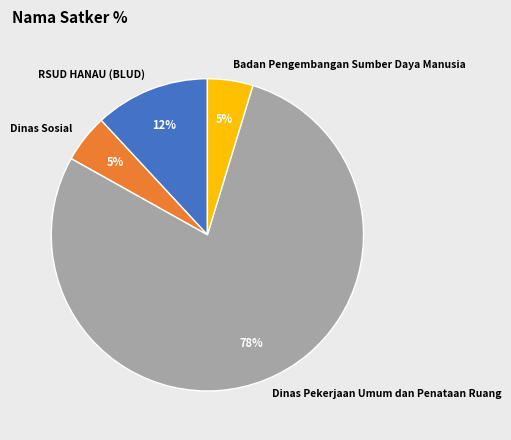

Between Dinas Pekerjaan Umum dan Penataan Ruang and Badan Pengembangan Sumber Daya Manusia, which is larger?

Dinas Pekerjaan Umum dan Penataan Ruang